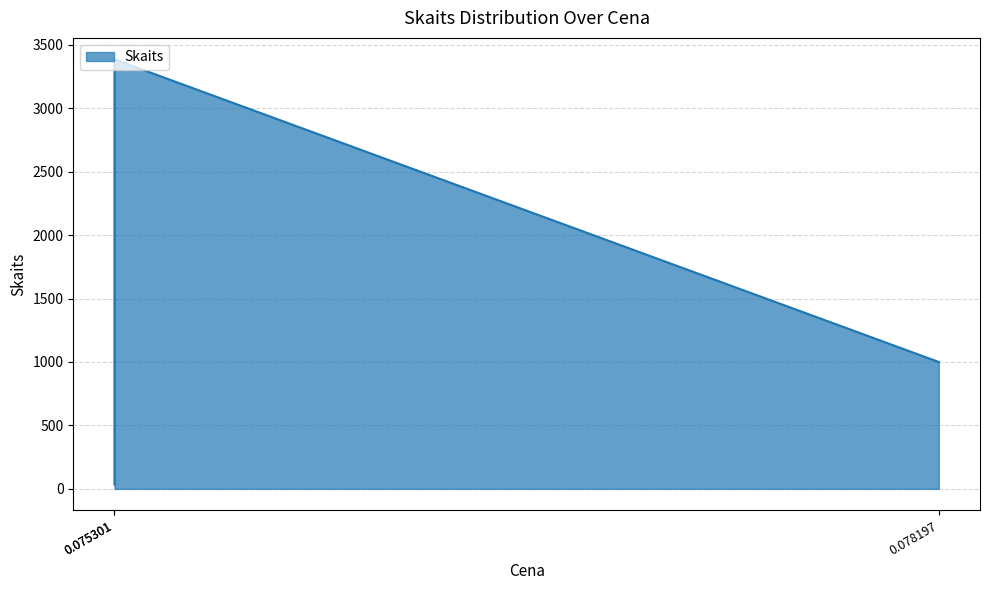

Read the value at 0.0753012052.

34